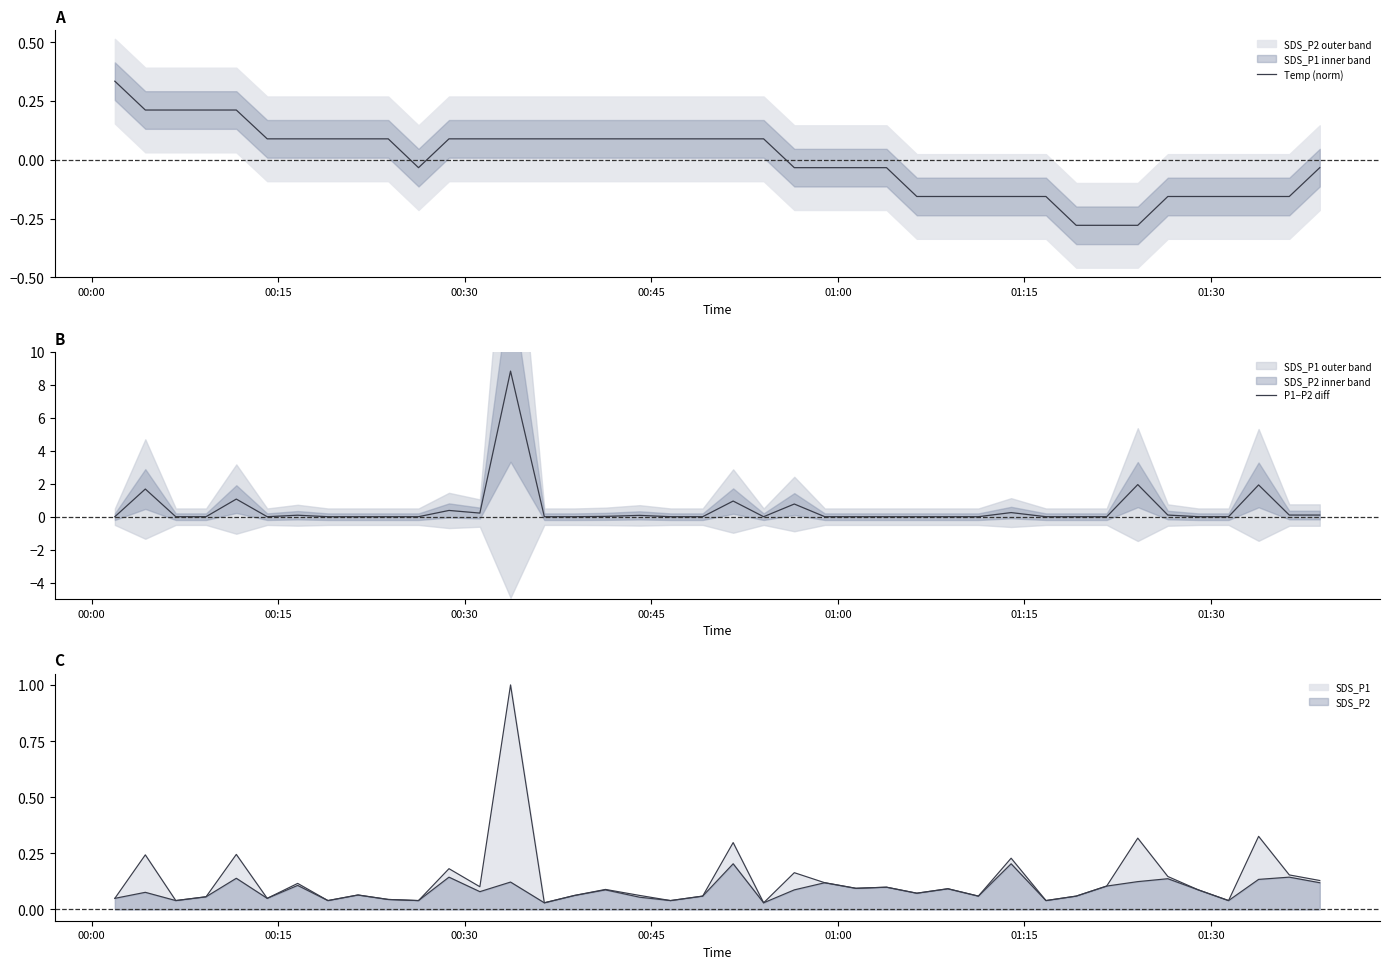

True or false: P1−P2 diff and Temp (norm) intersect in this chart.

True